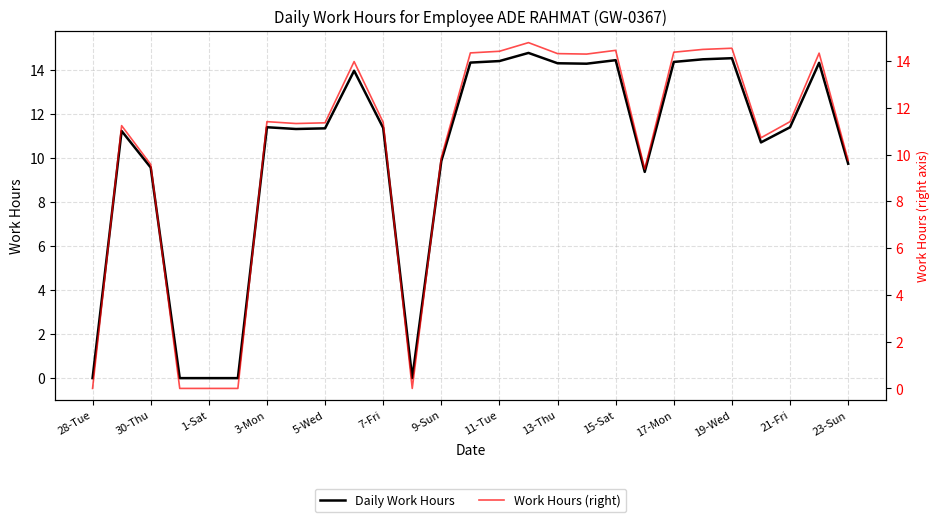

True or false: Work Hours (right) and Daily Work Hours cross at least once.

False